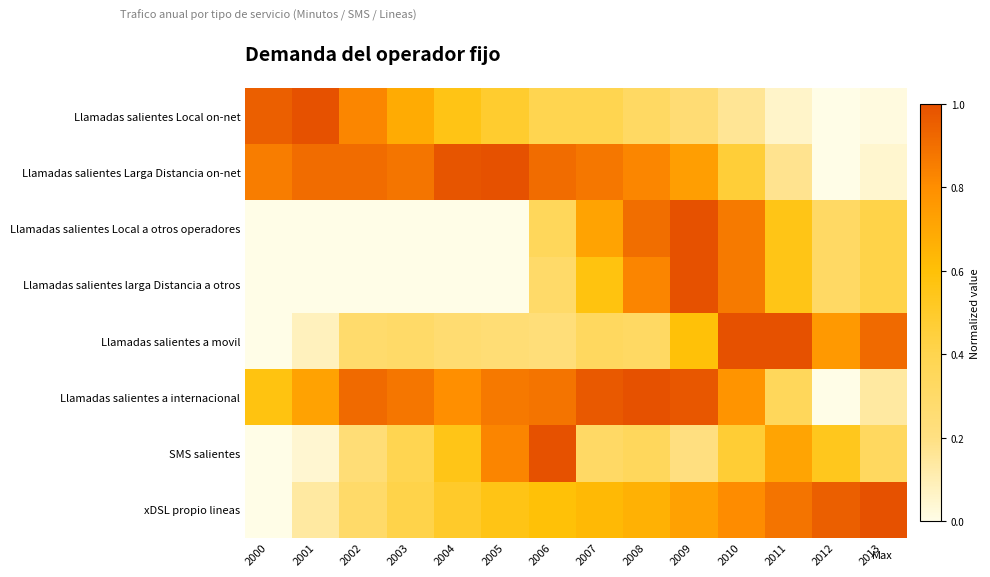

Count the number of data series in this chart.

8